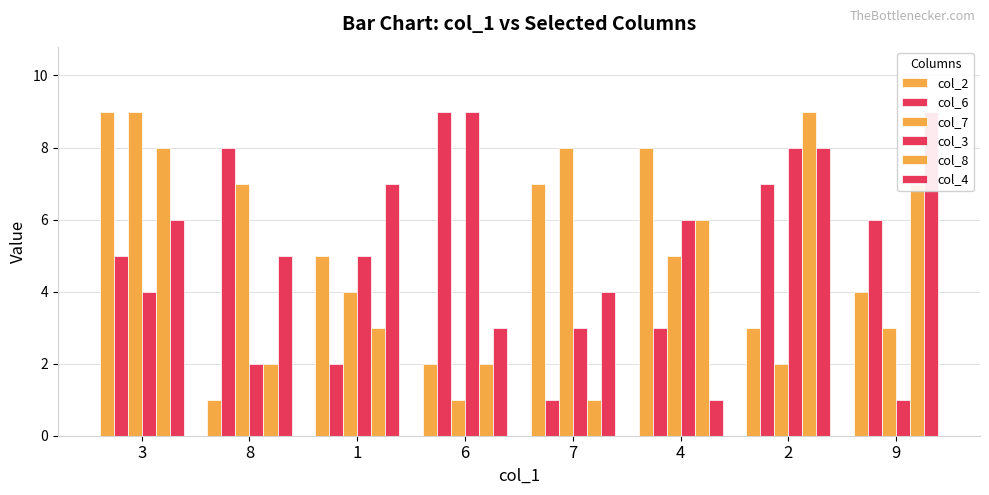

At which label does col_3 first exceed 5?

6